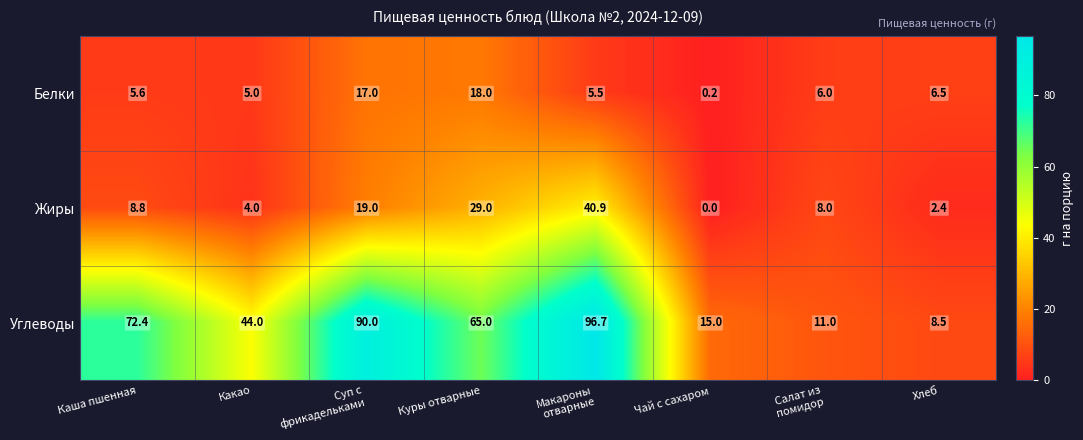

Reading left to right, extract all data points from this chart.

Белки: 5.6	5.0	17.0	18.0	5.5	0.2	6.0	6.5
Жиры: 8.8	4.0	19.0	29.0	40.9	0.0	8.0	2.4
Углеводы: 72.4	44.0	90.0	65.0	96.7	15.0	11.0	8.5